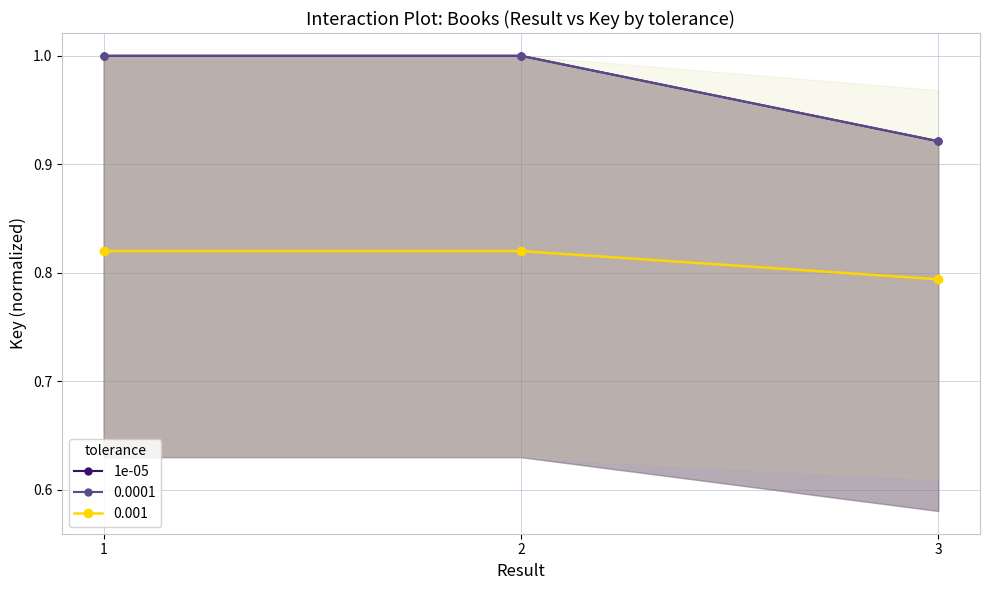

How many data points are less than 1?

1